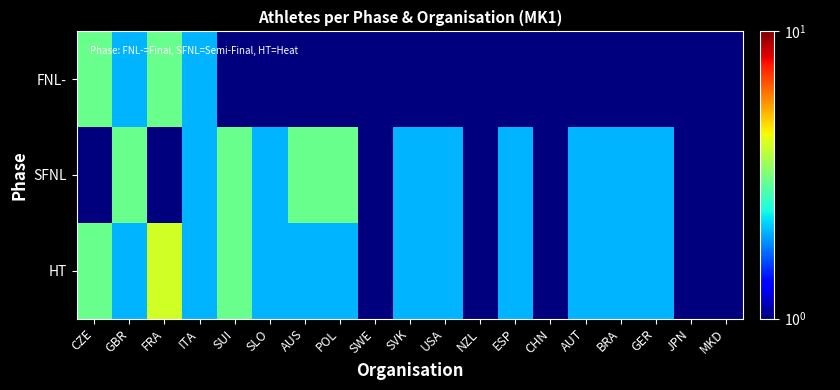

Which category has the lowest value across all series?

CZE